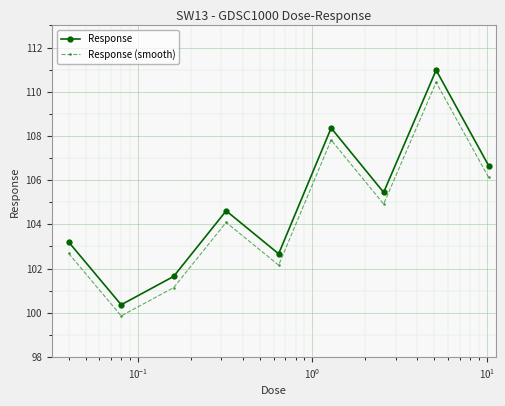

What is the value of the Response (smooth) point at the 7th from the left?

104.9